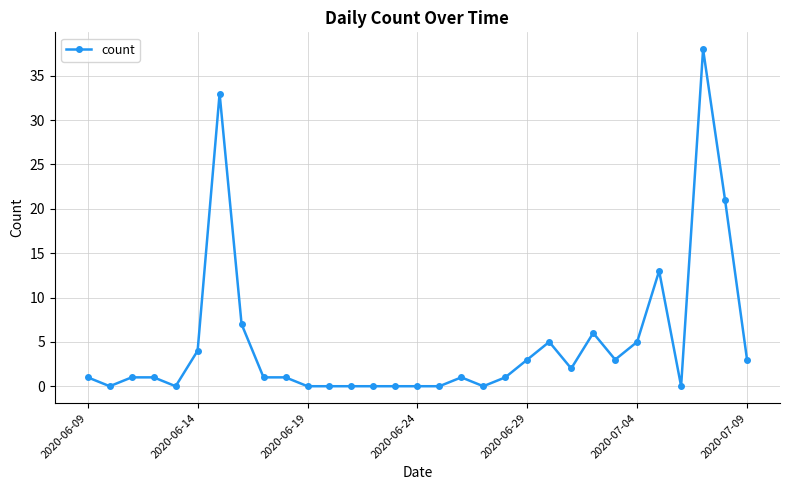

True or false: there are more than 1 points higher than both neighbors.

True